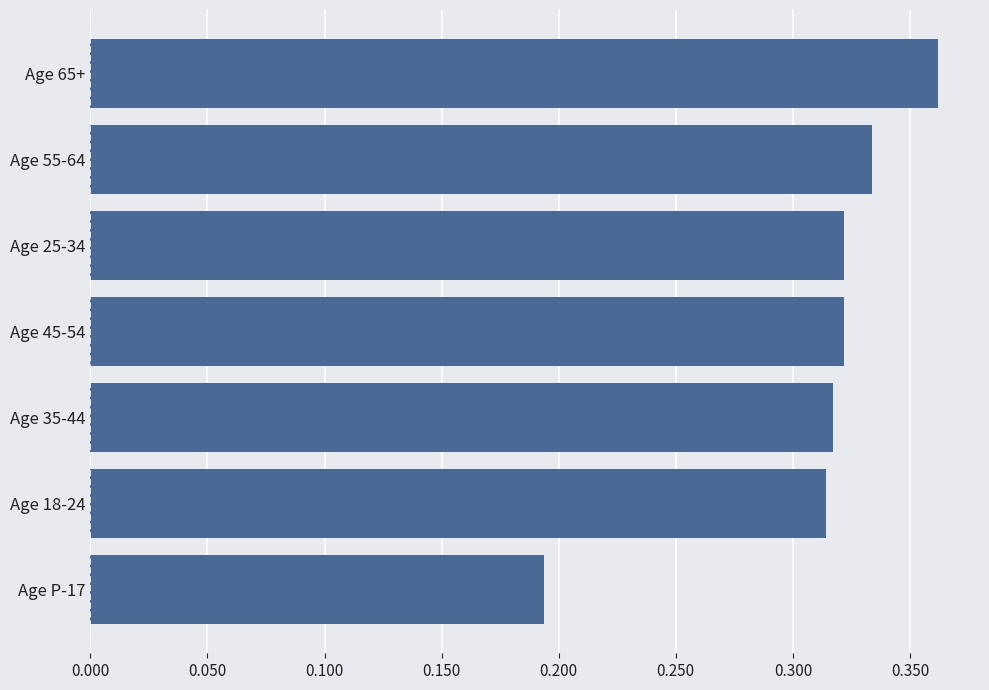

What is the sum of the values at Age 25-34 and Age 18-24?

0.6